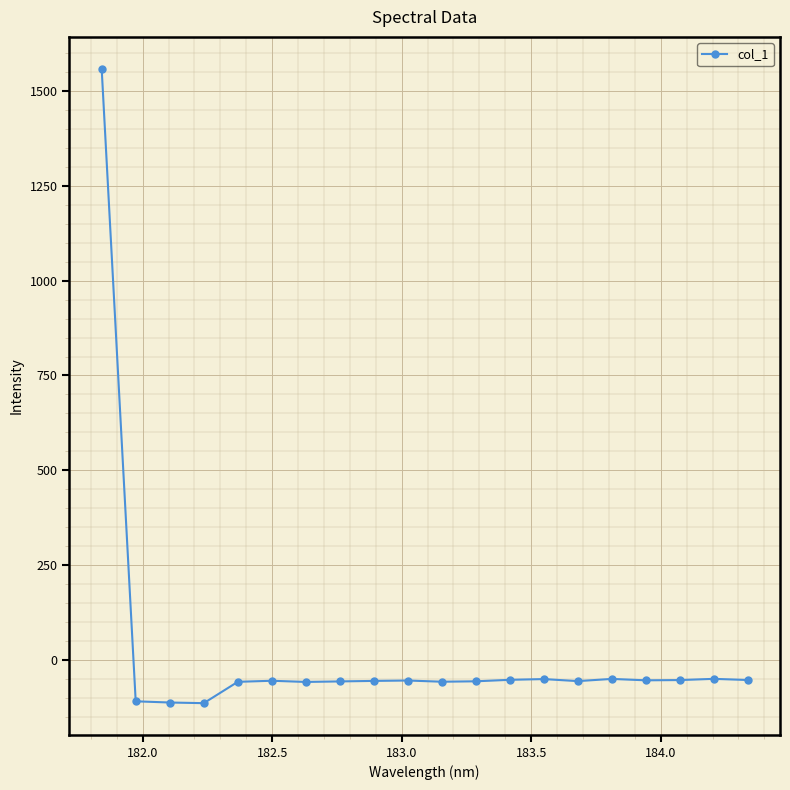

True or false: the data has more than 1 interior local peaks.

True